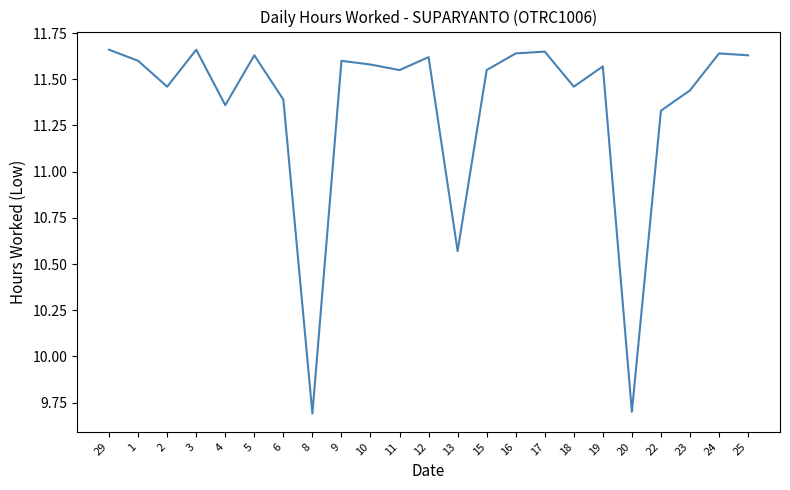

The value at 16 is 11.6. True or false?

True